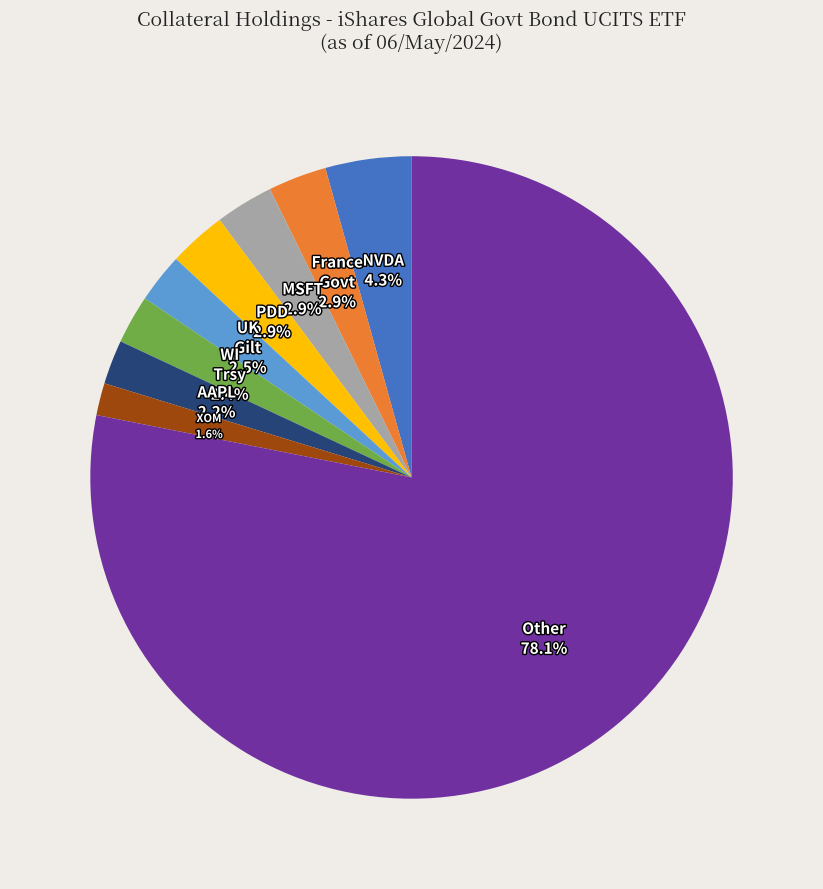

Approximately how many times larger is the value at AAPL compared to UK Gilt?

0.9